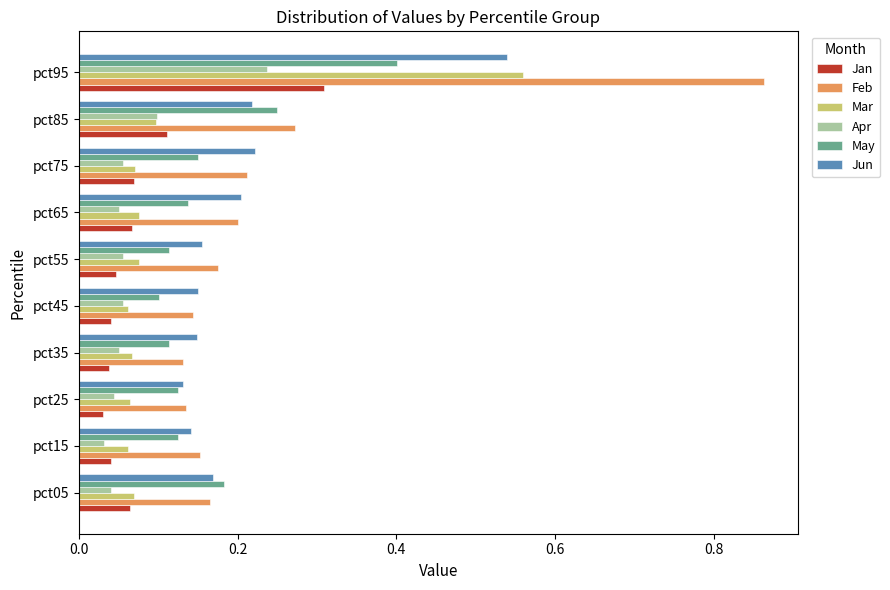

What is the sum of the Jun values at pct75 and pct05?

0.4